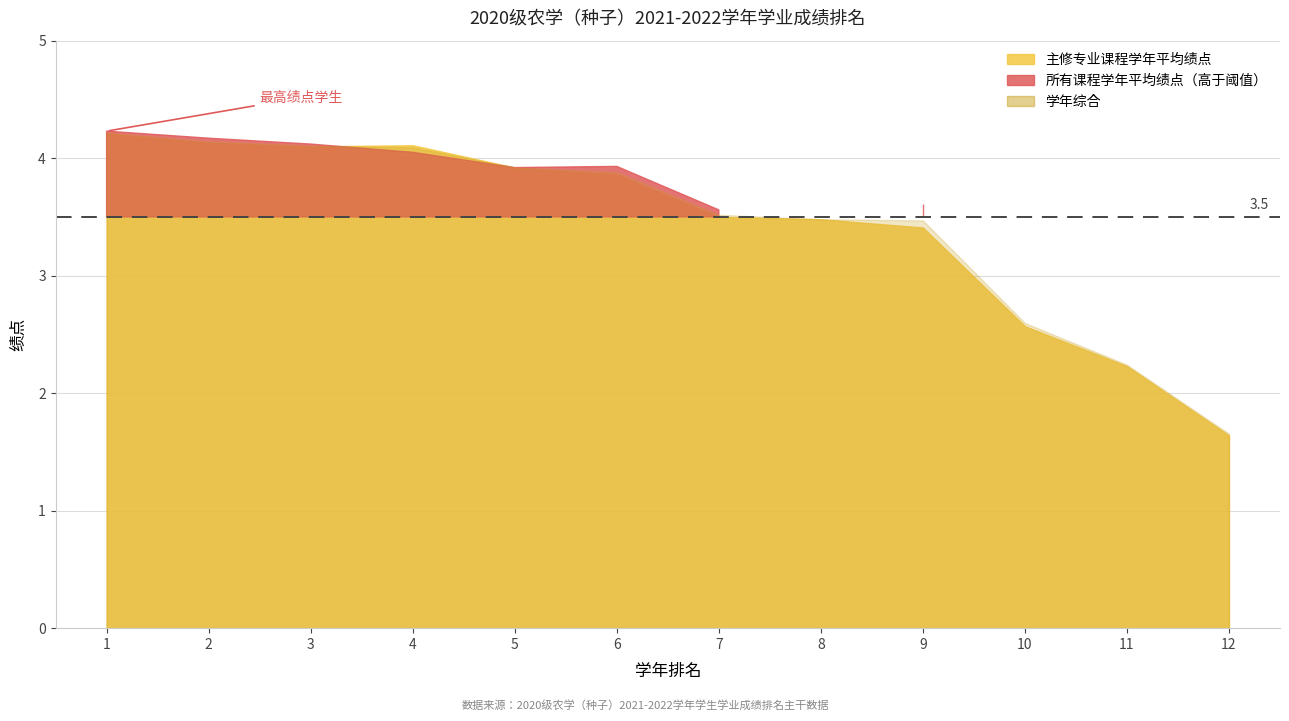

Reading left to right, what are all the values shown in this chart?

主修专业课程学年平均绩点: 1=4.2	2=4.1	3=4.1	4=4.1	5=3.9	6=3.9	7=3.5	8=3.5	9=3.4	10=2.6	11=2.2	12=1.6
所有课程学年平均绩点: 1=4.2	2=4.2	3=4.1	4=4.0	5=3.9	6=3.9	7=3.6	8=3.5	9=3.6	10=2.7	11=2.3	12=1.7
学年综合: 1=4.2	2=4.1	3=4.1	4=4.1	5=3.9	6=3.9	7=3.5	8=3.5	9=3.5	10=2.6	11=2.2	12=1.7